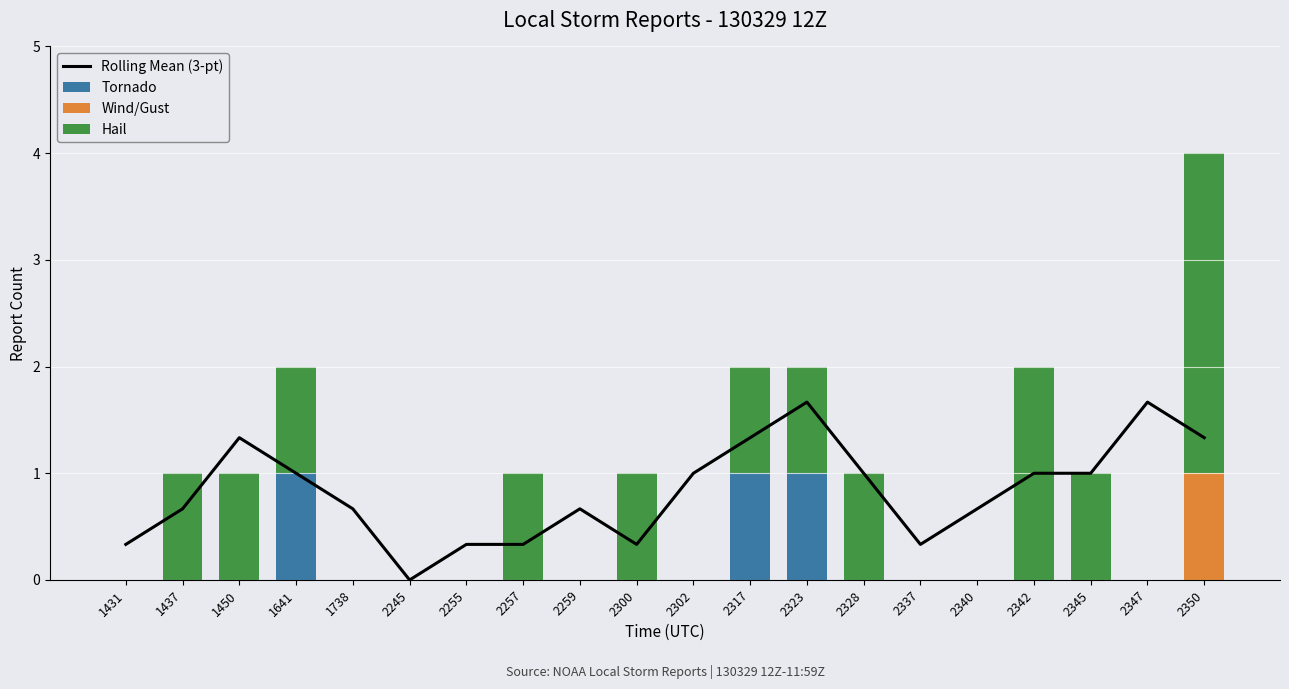

Where does the Hail series first go above 1?

2342